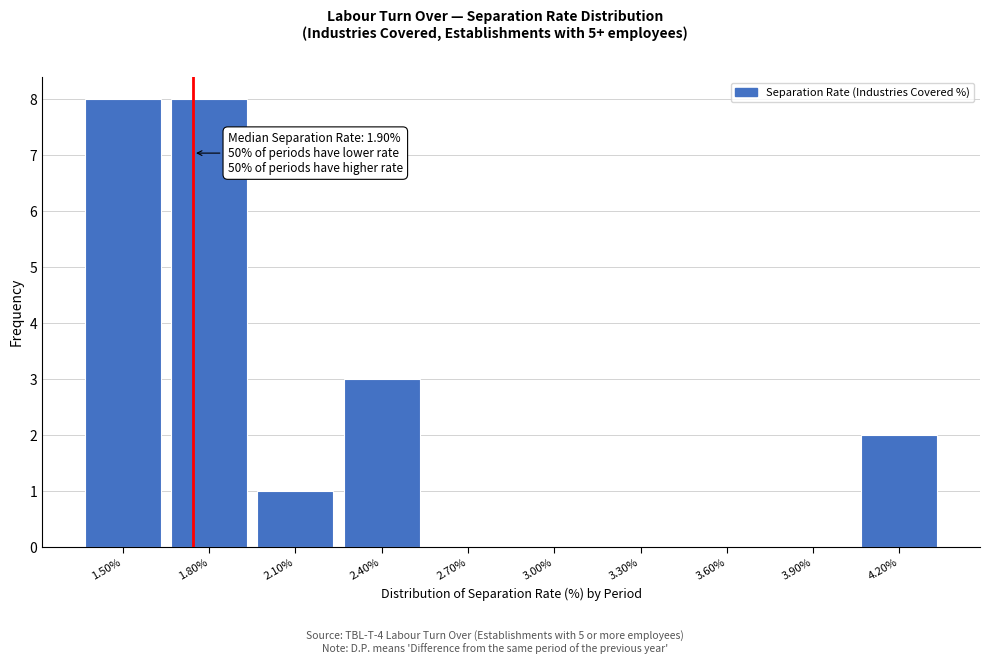

Reading left to right, what are all the values shown in this chart?

1.50%=8	1.80%=8	2.10%=1	2.40%=3	2.70%=0	3.00%=0	3.30%=0	3.60%=0	3.90%=0	4.20%=2